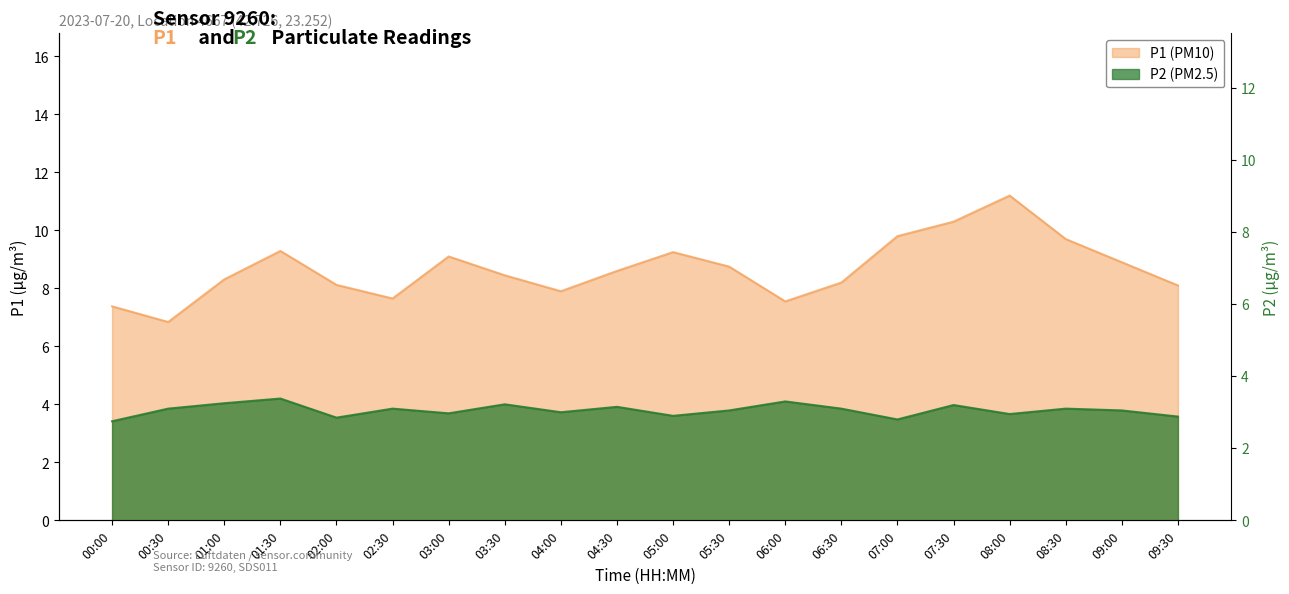

What is the average value of the P2 series?

3.1